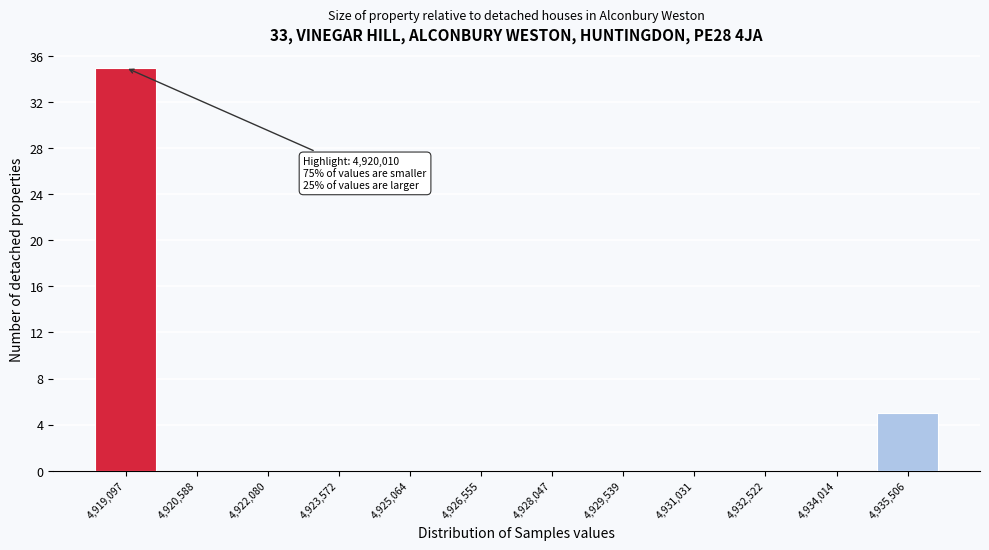

Reading left to right, transcribe all the data shown in this chart.

4,919,097=35	4,920,588=0	4,922,080=0	4,923,572=0	4,925,064=0	4,926,555=0	4,928,047=0	4,929,539=0	4,931,031=0	4,932,522=0	4,934,014=0	4,935,506=5